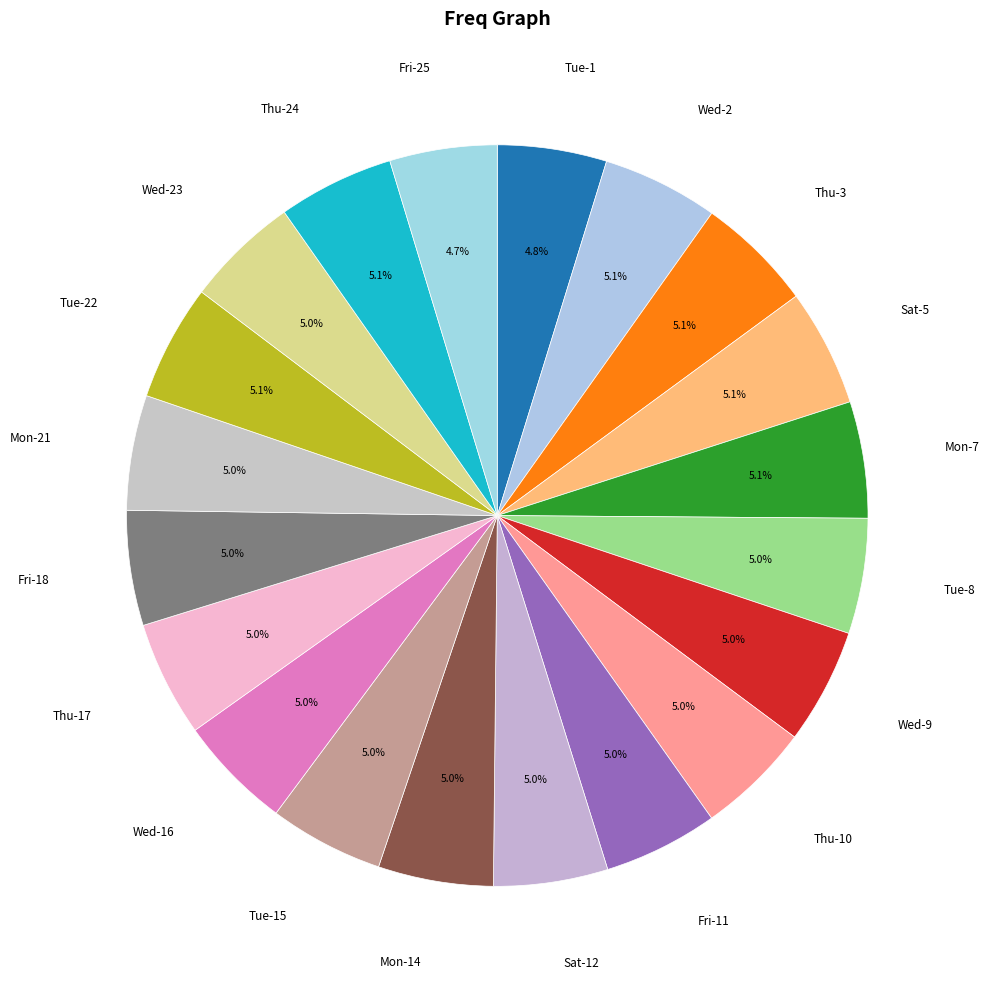

Do Wed-23 and Wed-16 together represent more than half of the pie?

No